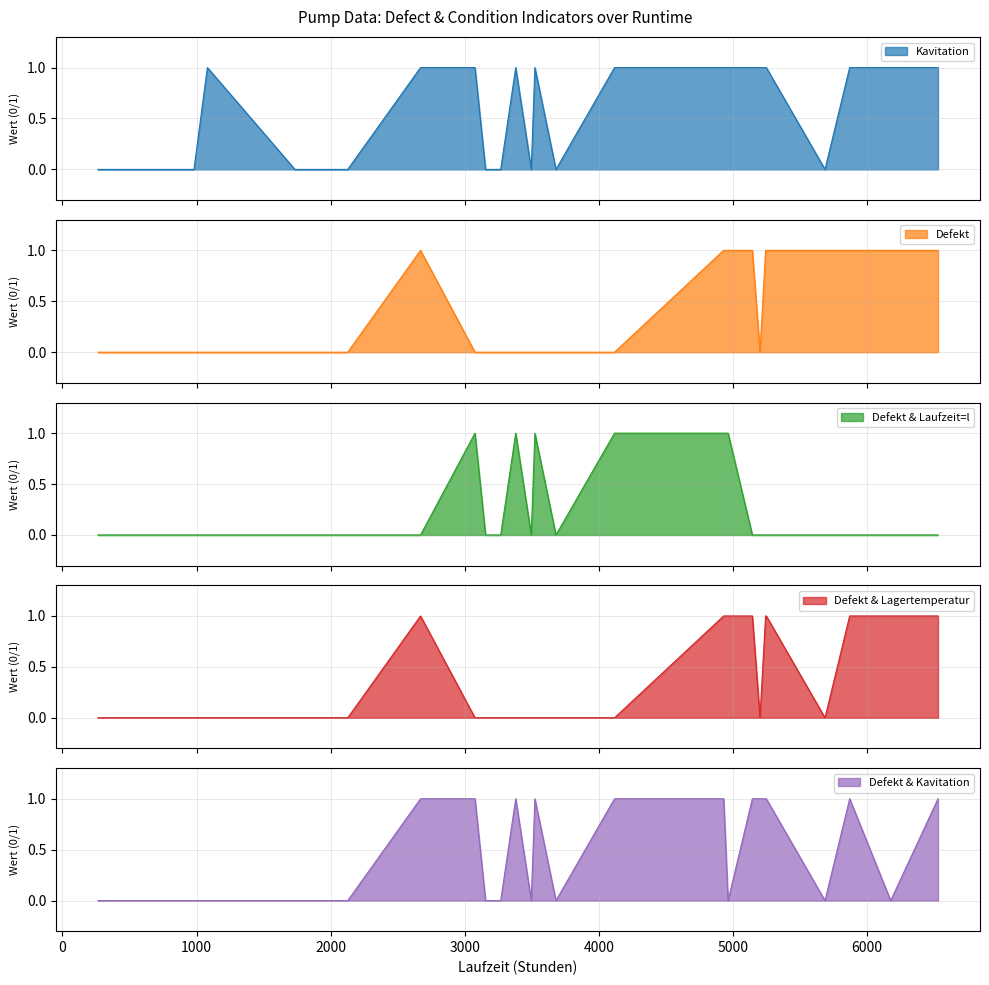

How many series are shown in this chart?

5